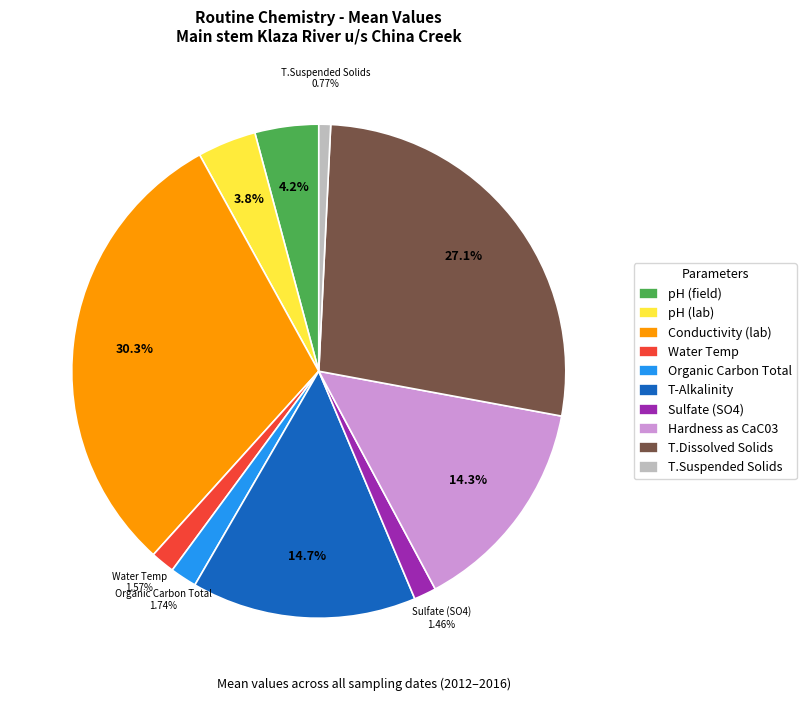

What is the total percentage of Water Temp and Organic Carbon Total?

3.3%